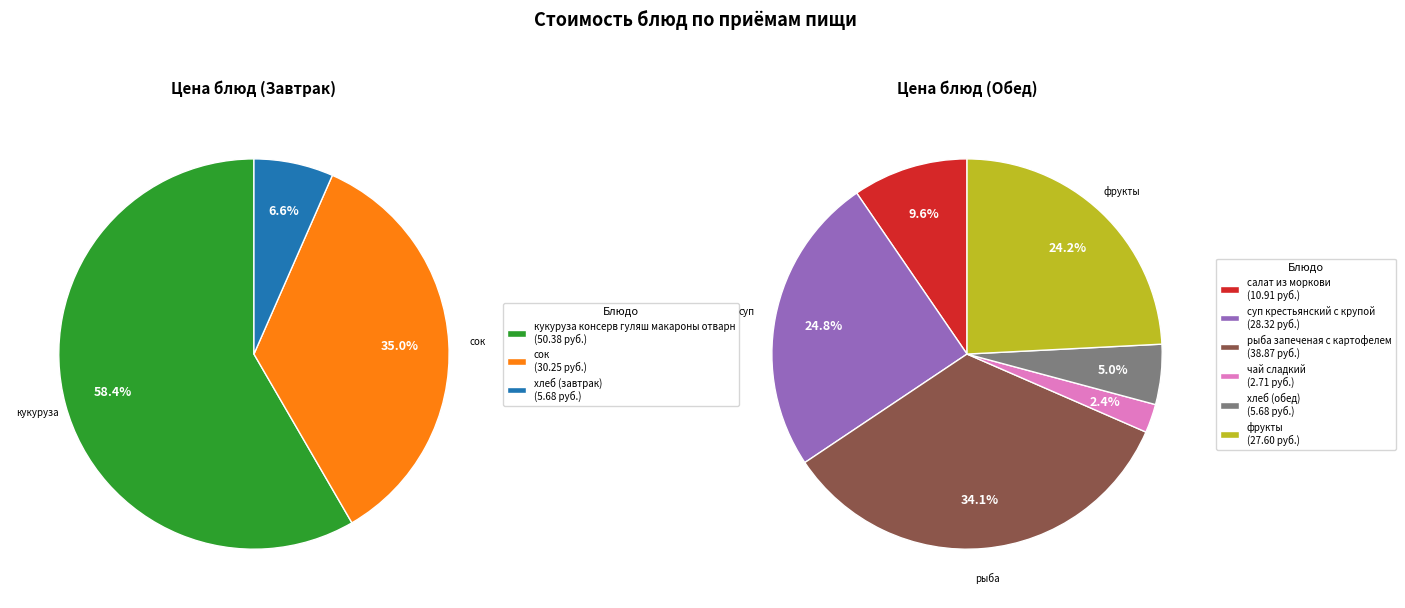

Does any single category account for the majority?

No